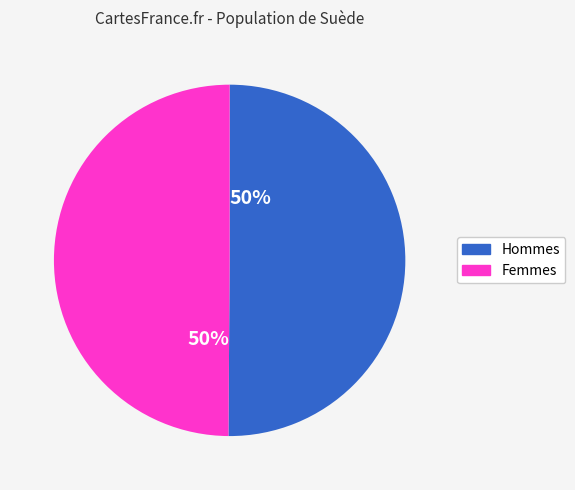

To the nearest percent, what is the average slice percentage?

50%